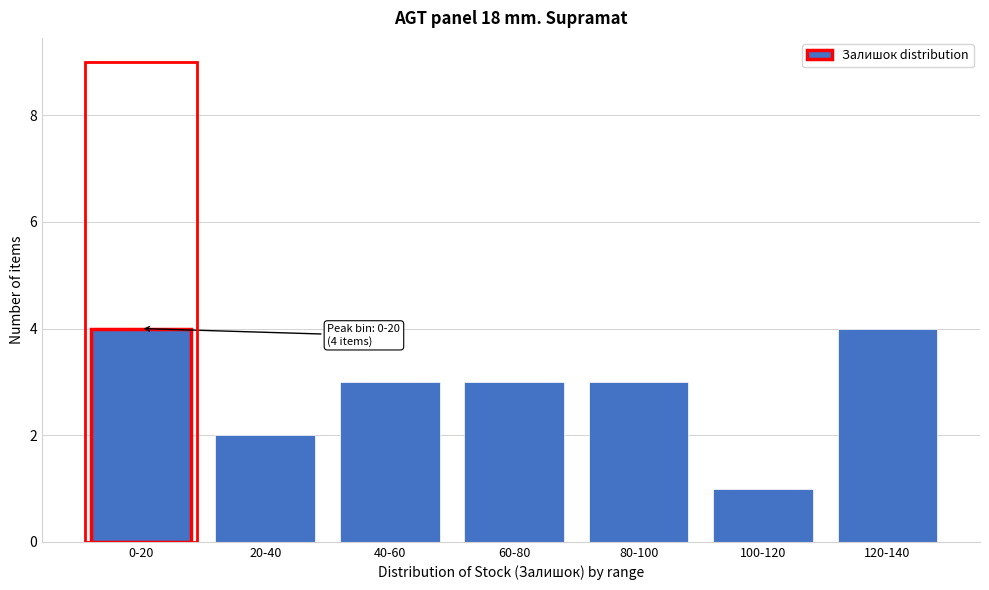

Reading left to right, what are all the values shown in this chart?

4	2	3	3	3	1	4